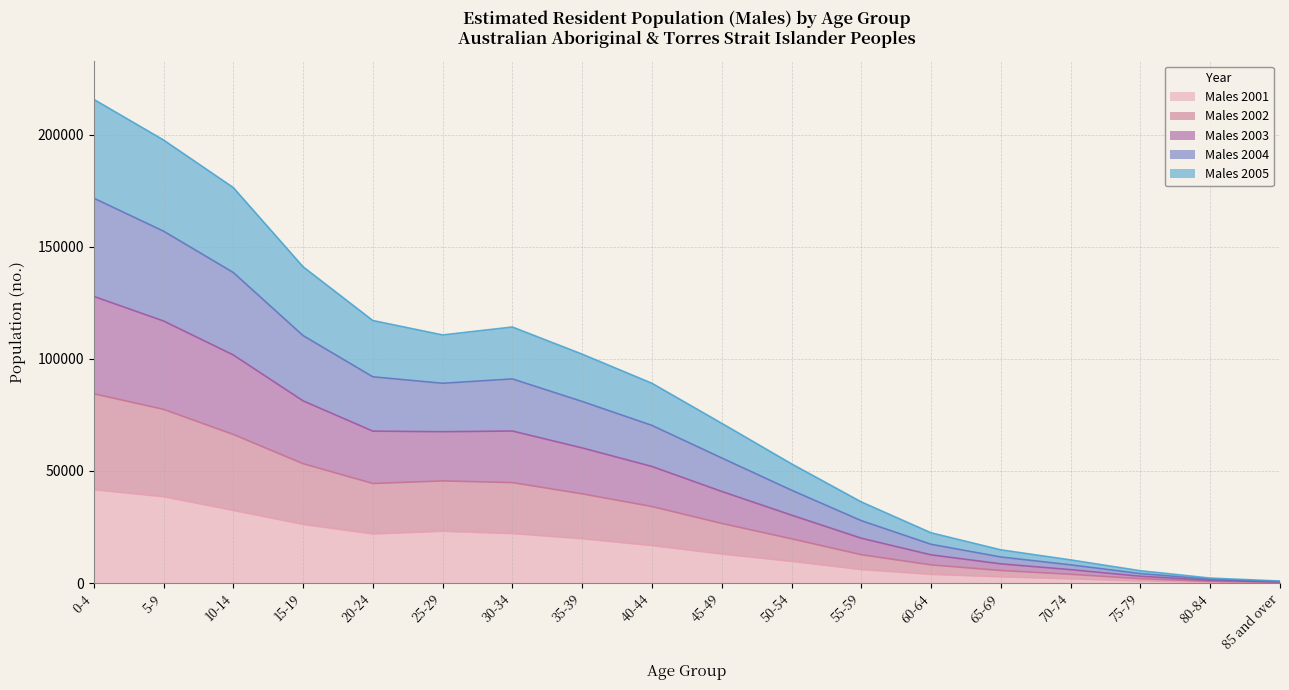

What are all the series names shown in the legend?

Males 2001, Males 2002, Males 2003, Males 2004, Males 2005